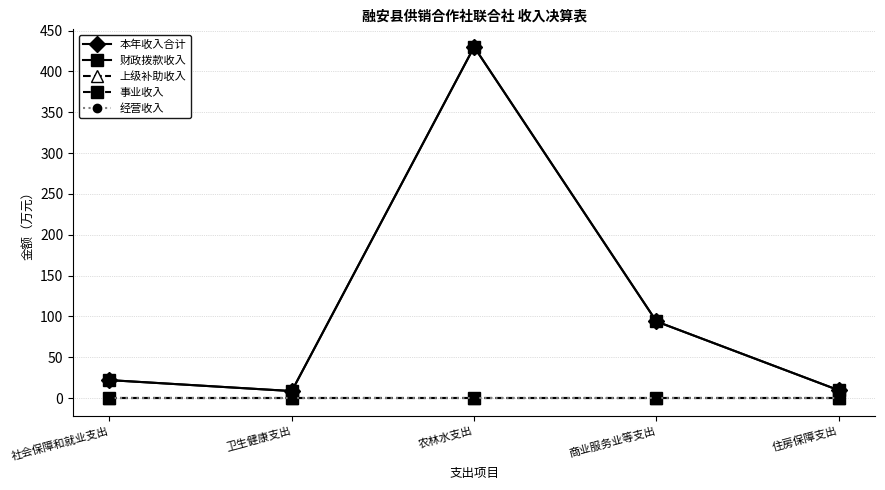

Rank the series at 卫生健康支出 from lowest to highest value.

上级补助收入, 事业收入, 经营收入, 本年收入合计, 财政拨款收入